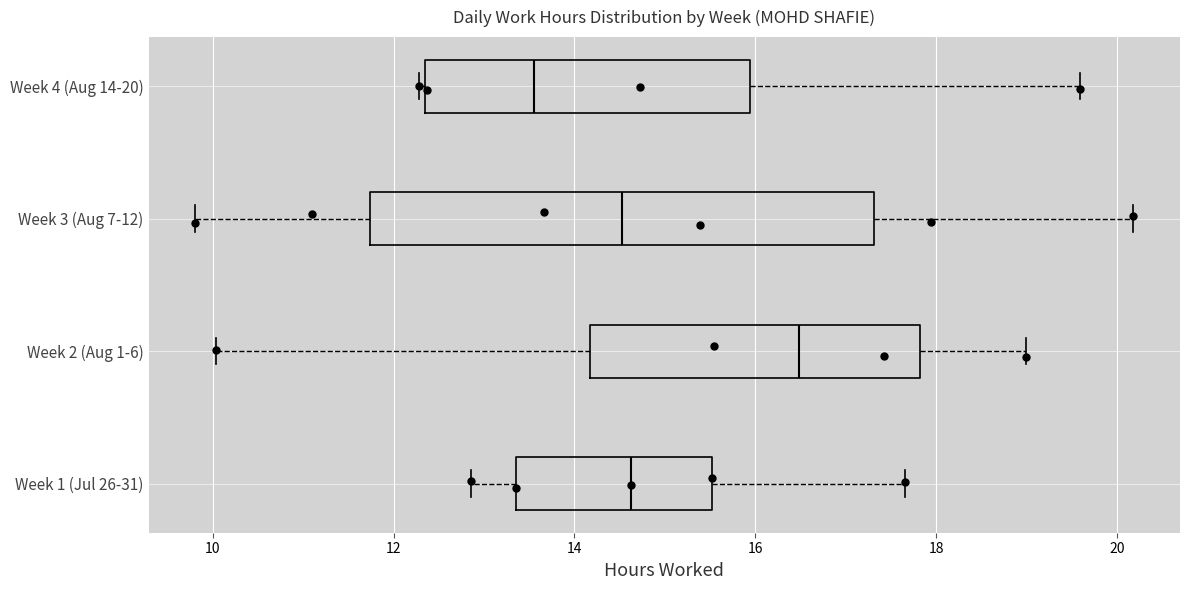

Comparing the boxes themselves (not the whiskers), which one is the widest?

Week 3 (Aug 7-12)